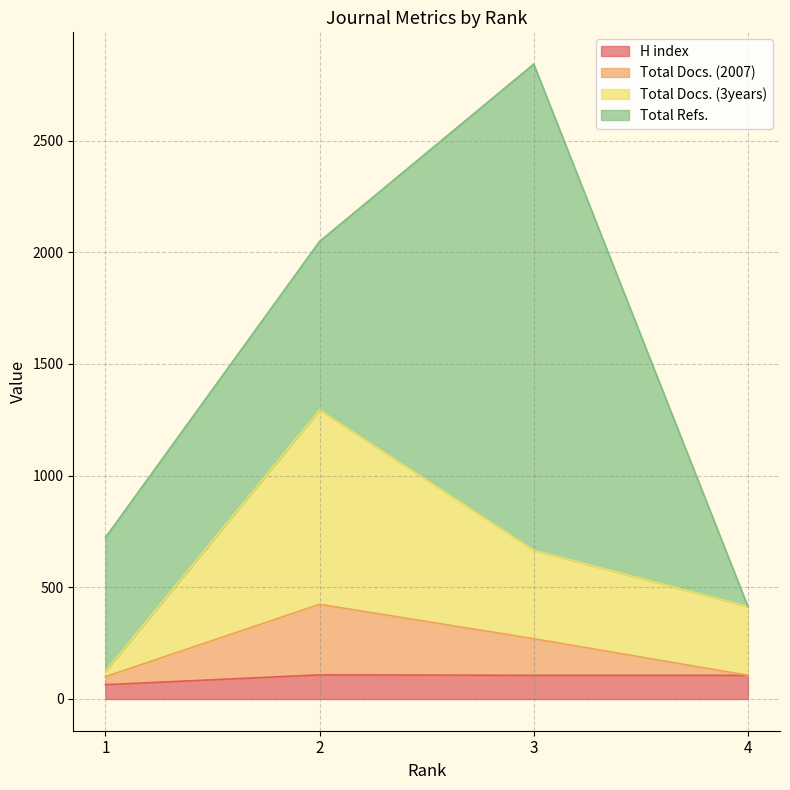

What is the highest value of the H index series?

108